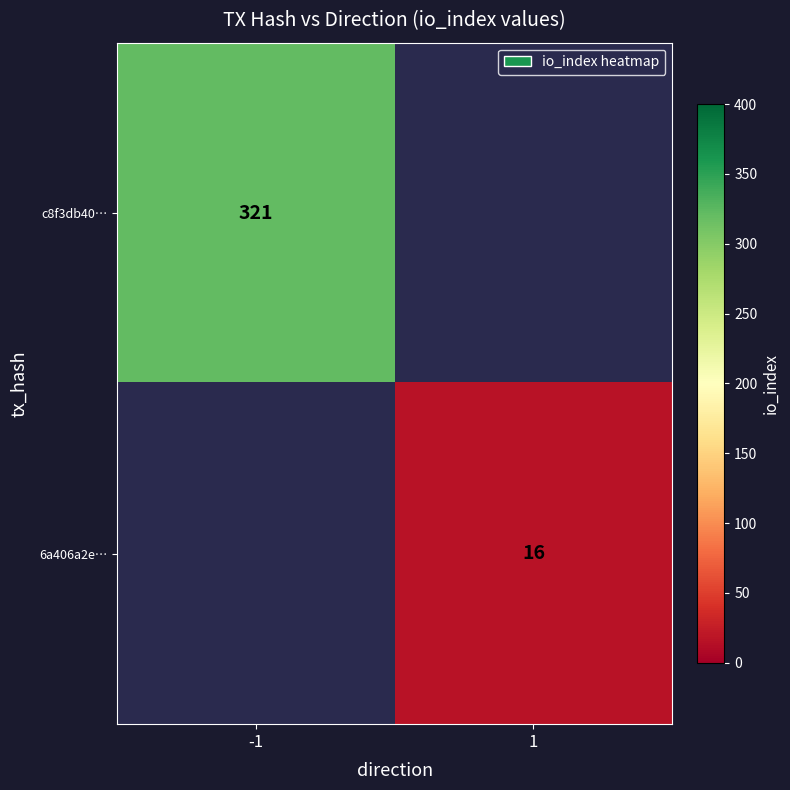

The value of 6a406a2e… at 1 is 16. True or false?

True